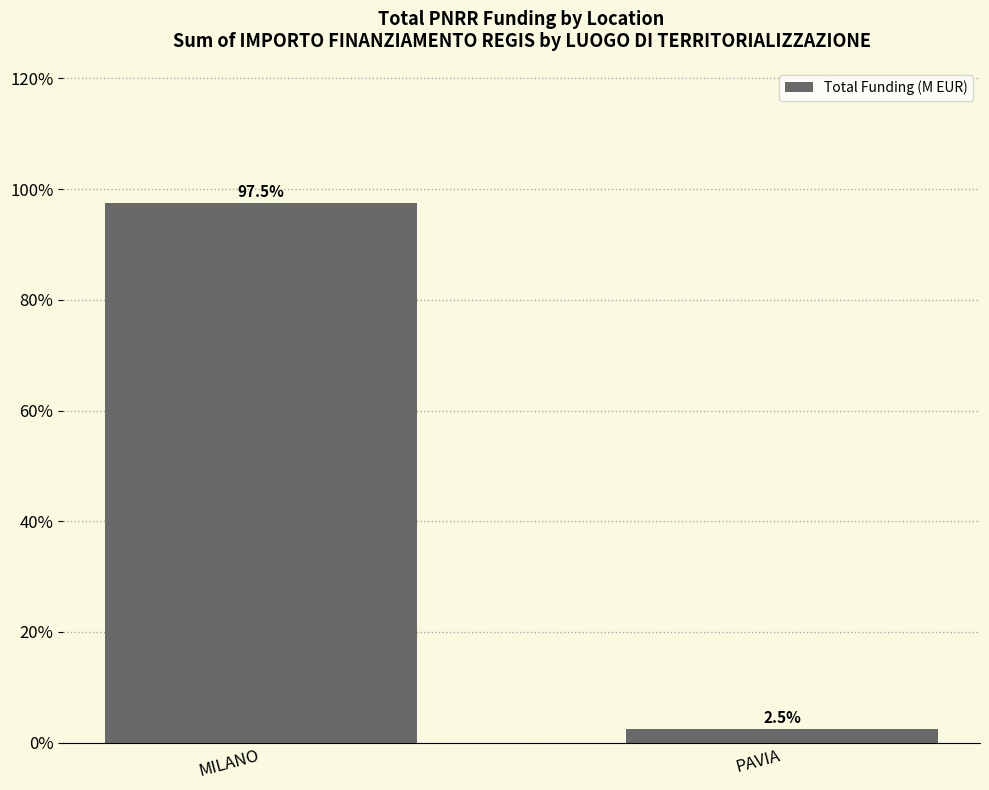

List the labels in order of value, smallest first.

PAVIA, MILANO